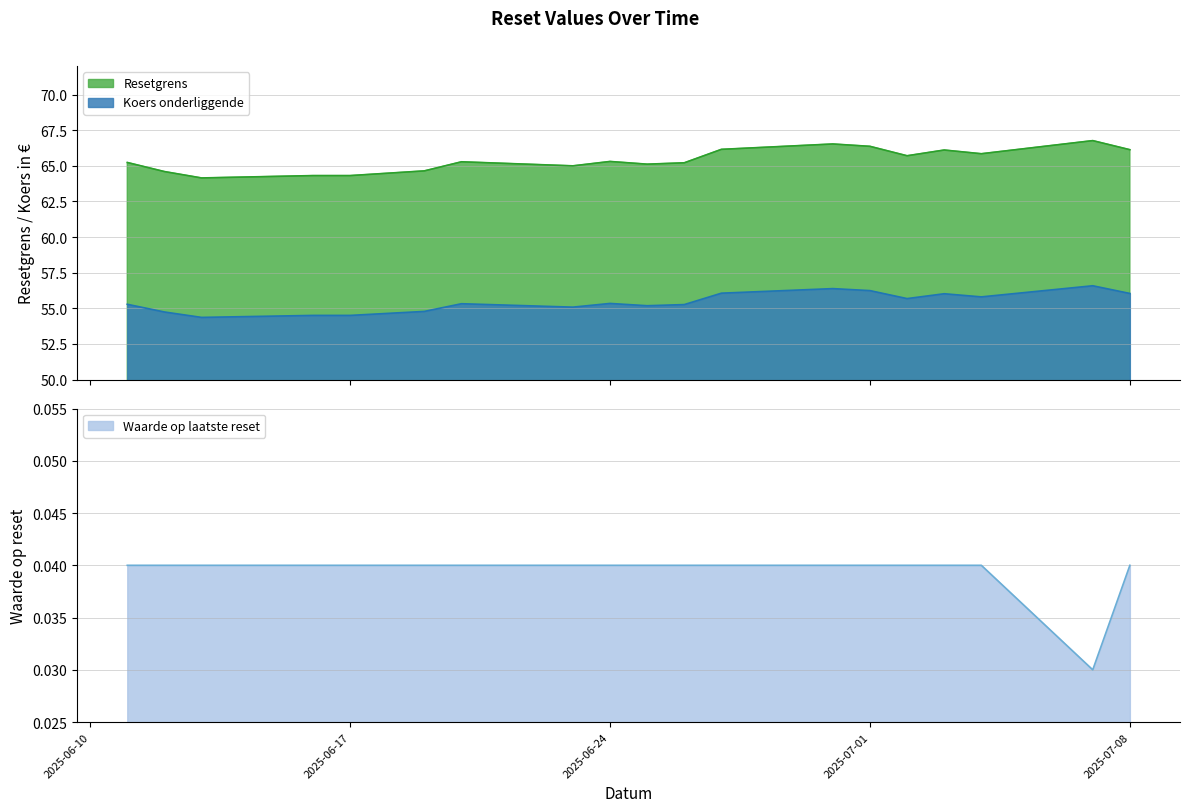

At how many categories does at least one series exceed 57?

20